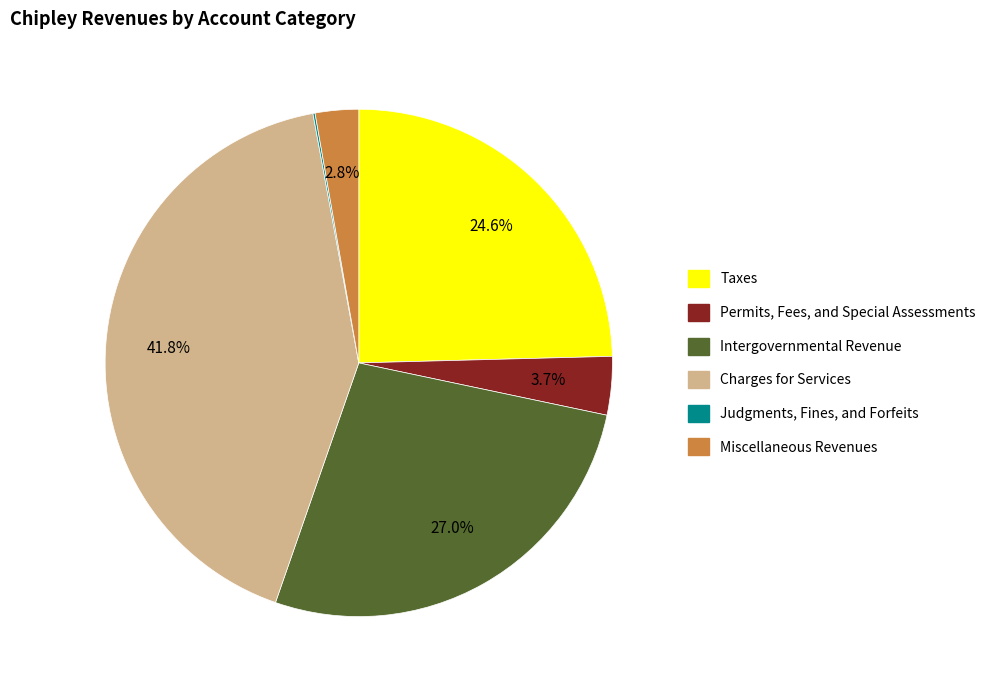

To the nearest percent, what percentage of the pie is Miscellaneous Revenues?

3%